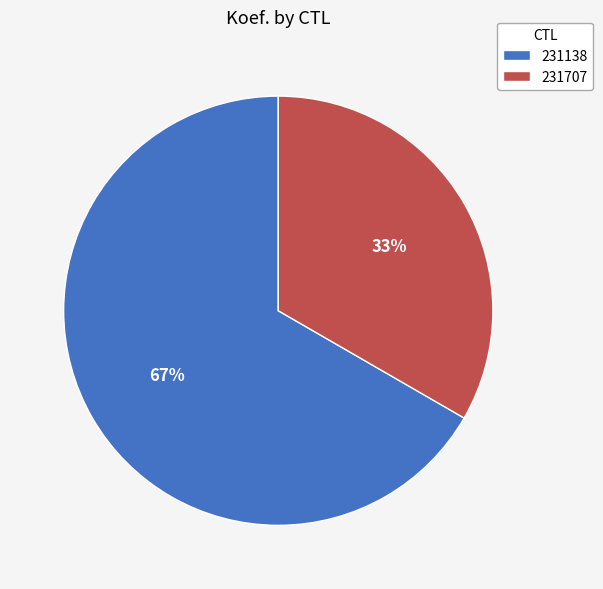

Rank the categories by value from lowest to highest.

231707, 231138